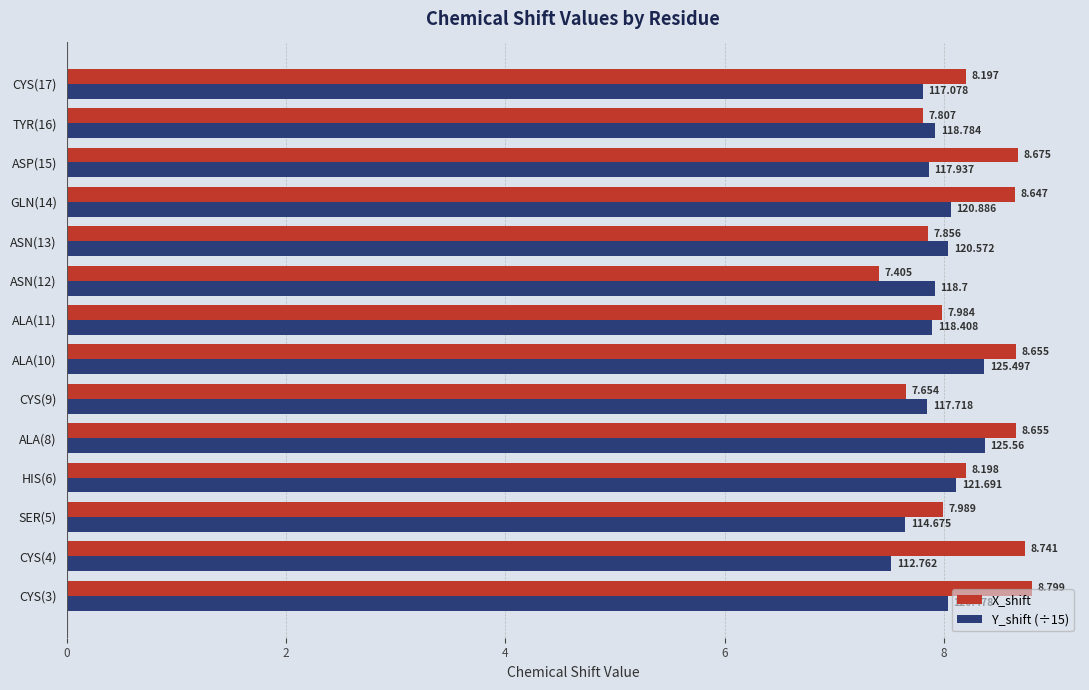

Is the value of Y_shift (÷15) at GLN(14) greater than the value of X_shift at CYS(4)?

No